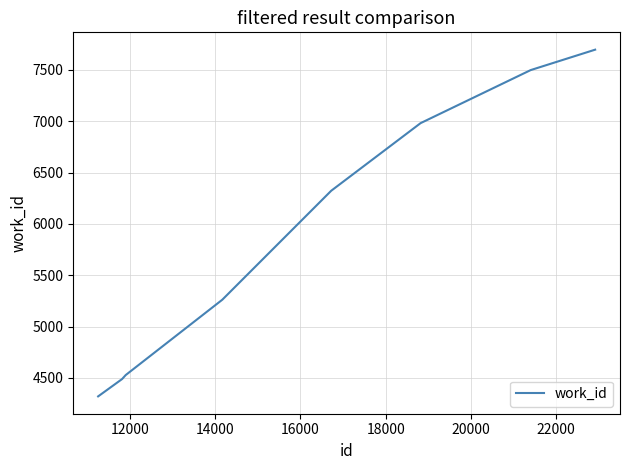

What is the difference between the maximum and minimum values?

3379